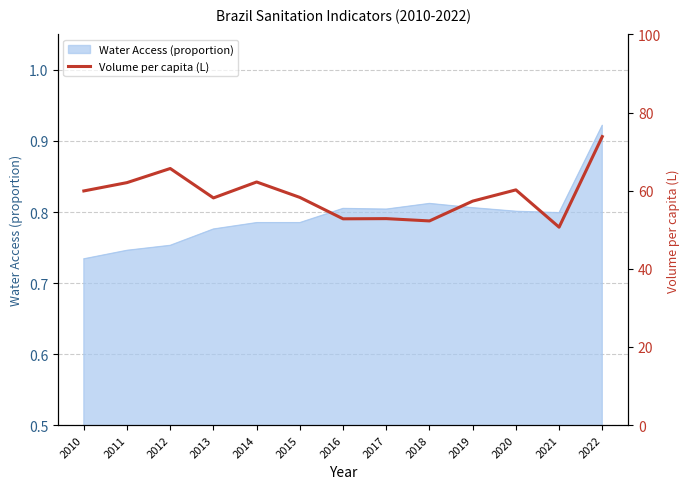

At which label does Water Access (proportion) reach its peak?

2022